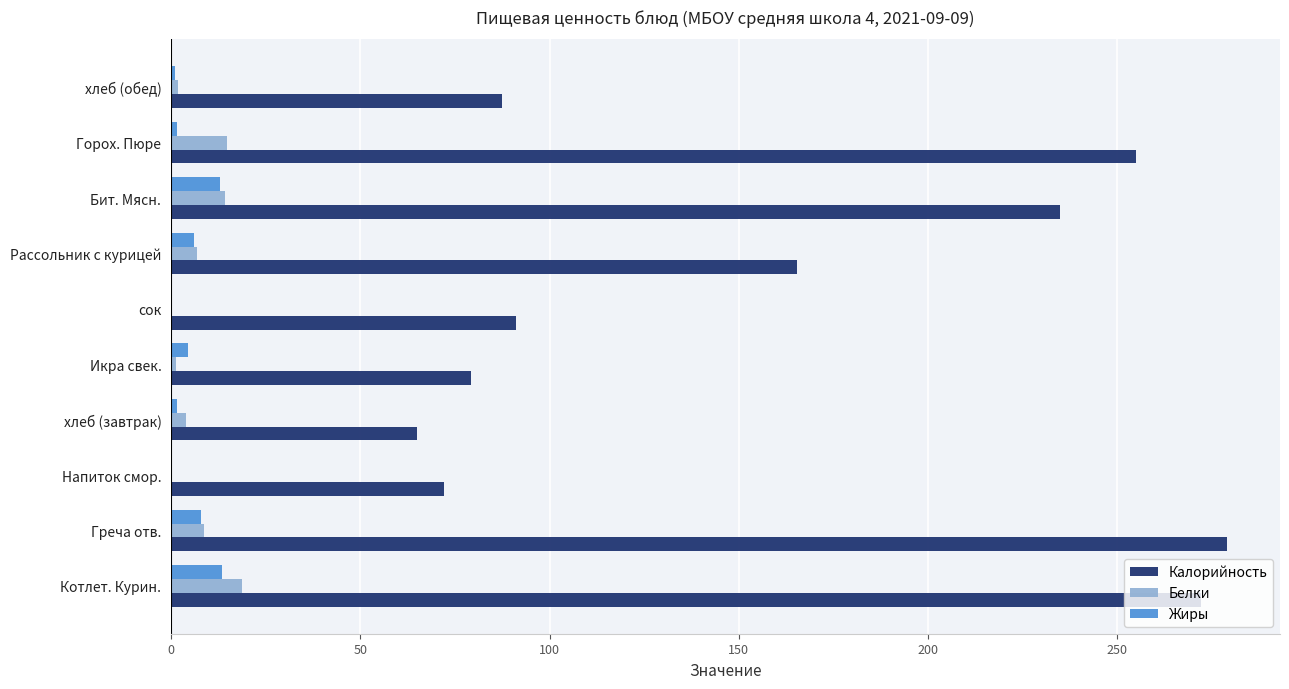

What is the average value of the Калорийность series?

160.1